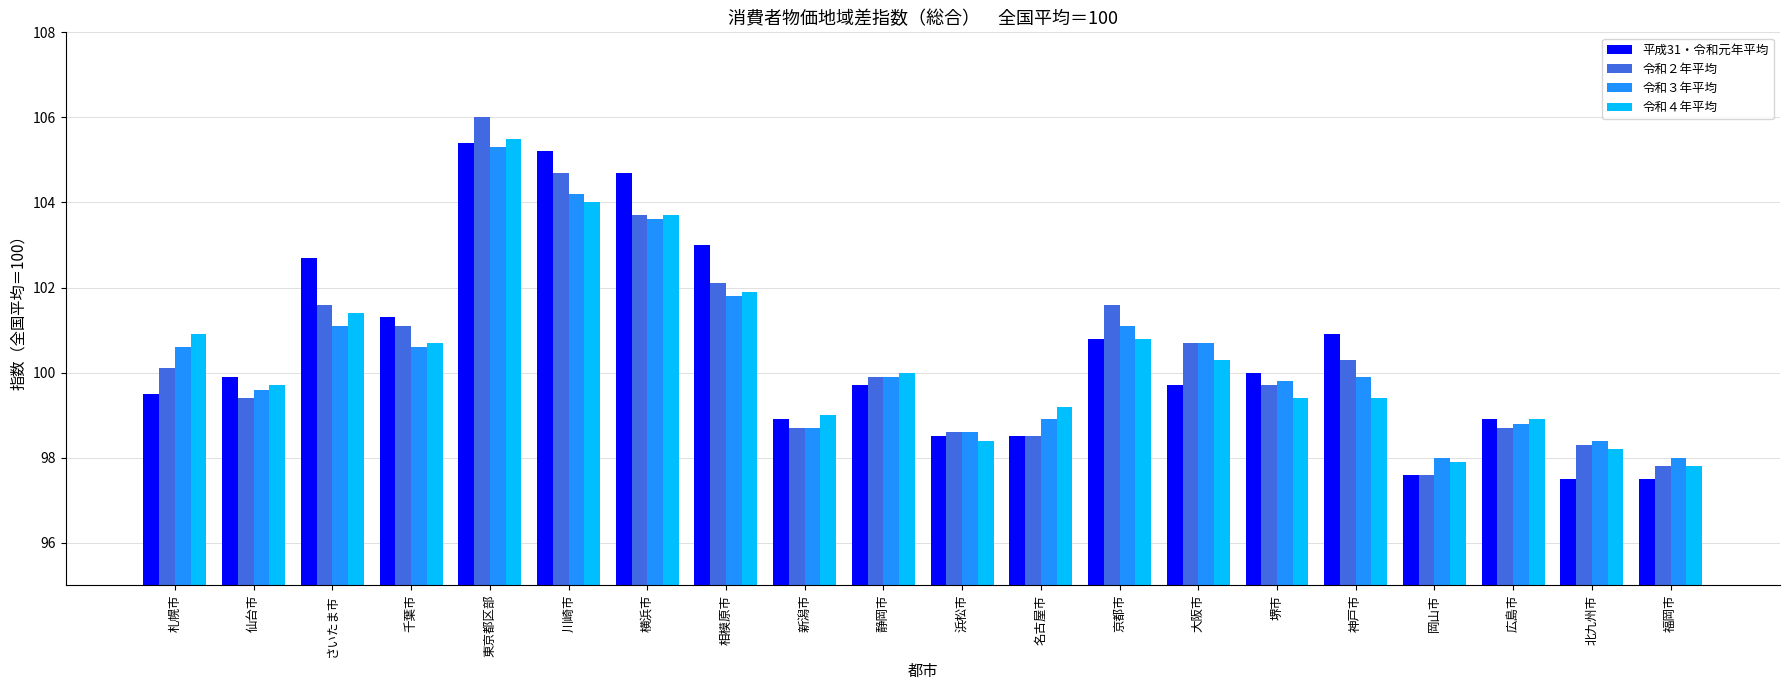

At how many categories does at least one series exceed 97?

20